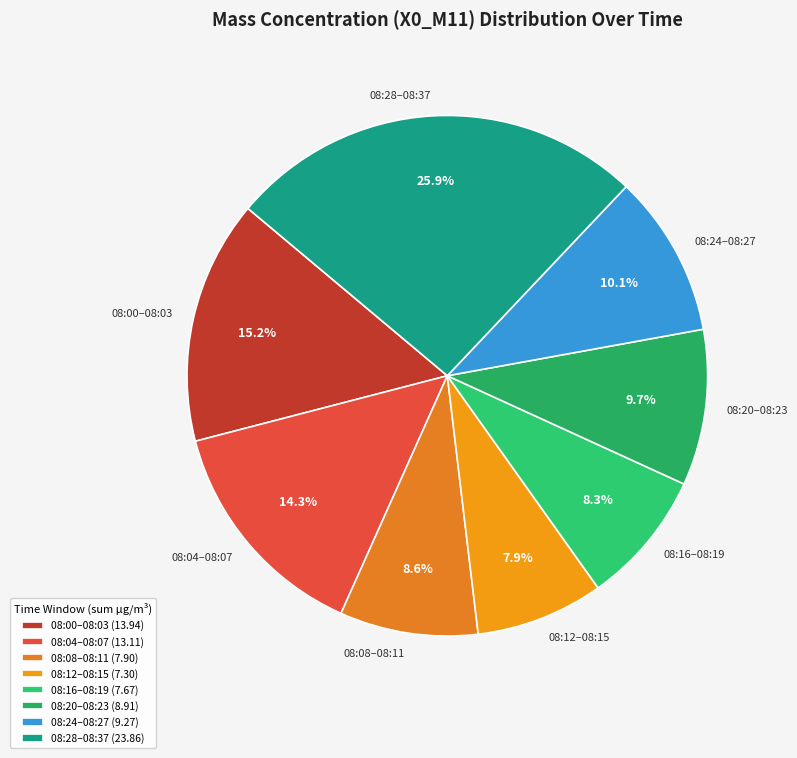

Is there a majority slice in this chart?

No